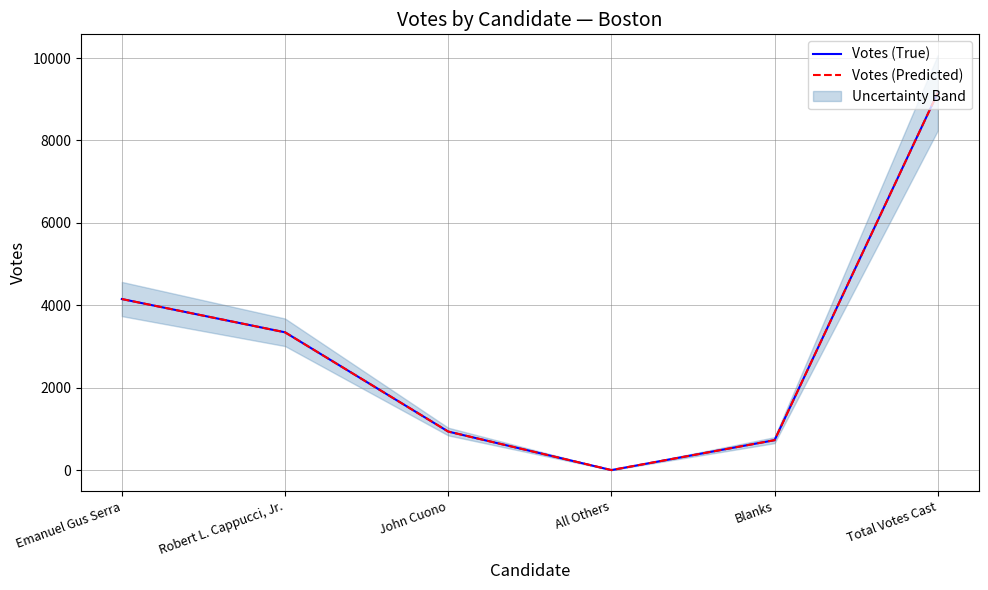

Is the value of Votes (True) at Emanuel Gus Serra greater than the value of Votes (Predicted) at Emanuel Gus Serra?

No